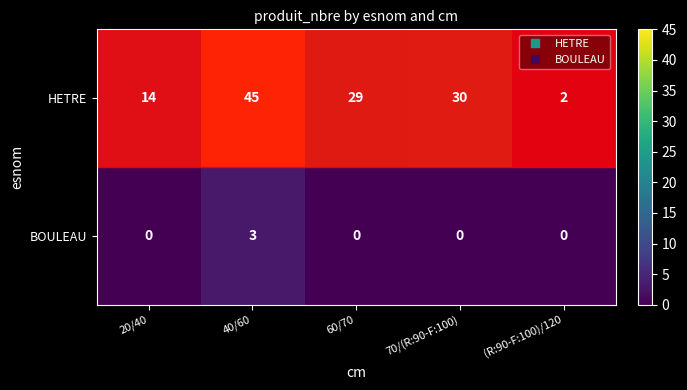

The BOULEAU series shows 0 at 20/40. True or false?

True